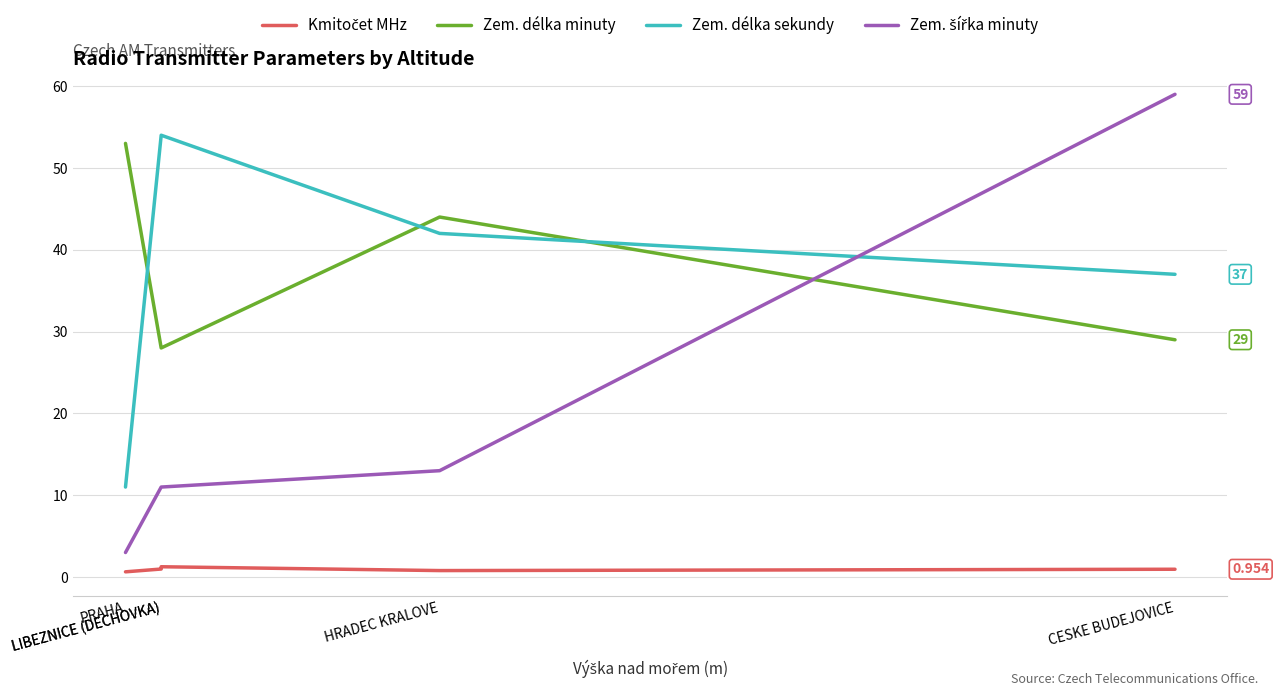

Which category has the highest value in the Kmitočet MHz series?

LIBEZNICE (DECHOVKA)